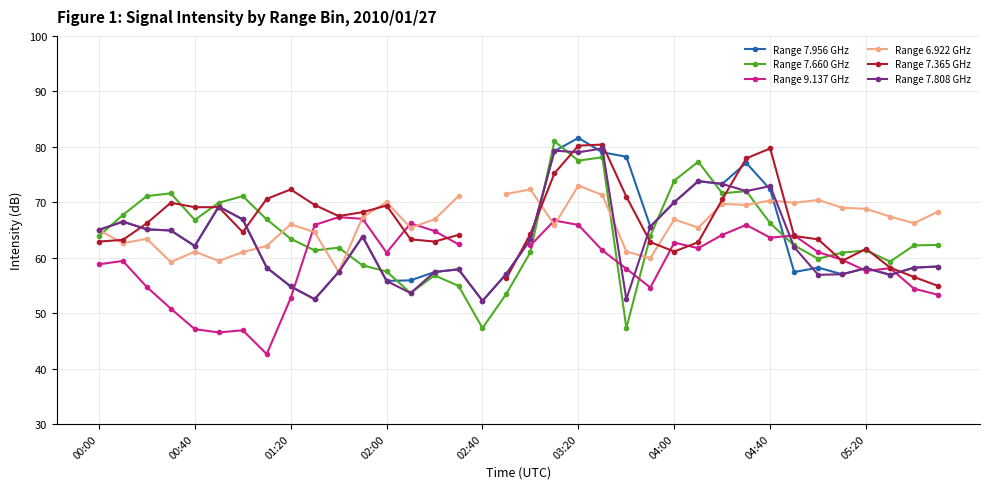

What is the difference between the highest and lowest values at 23?

11.0